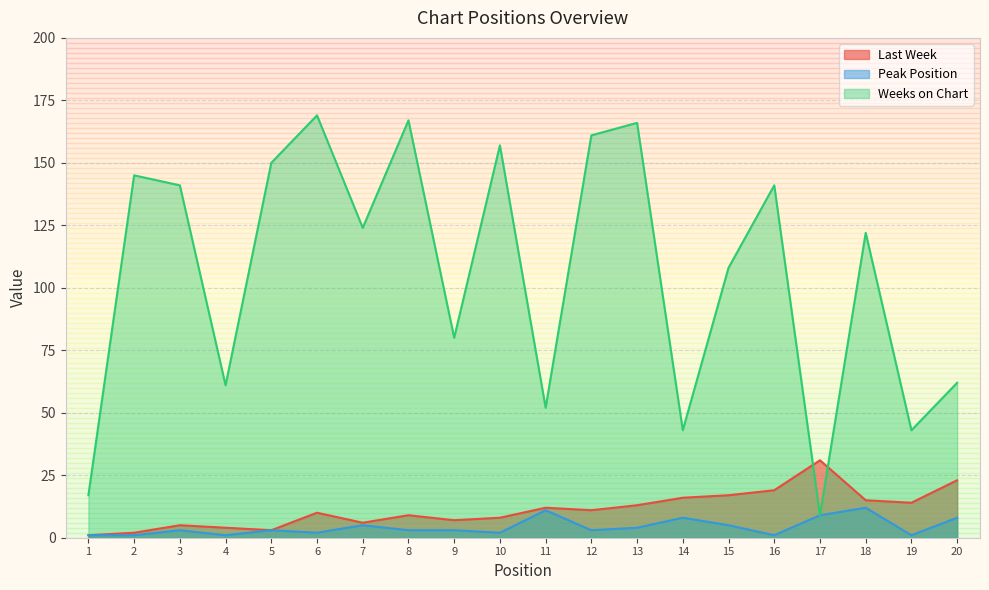

What is the sum of all Weeks on Chart values?

2118